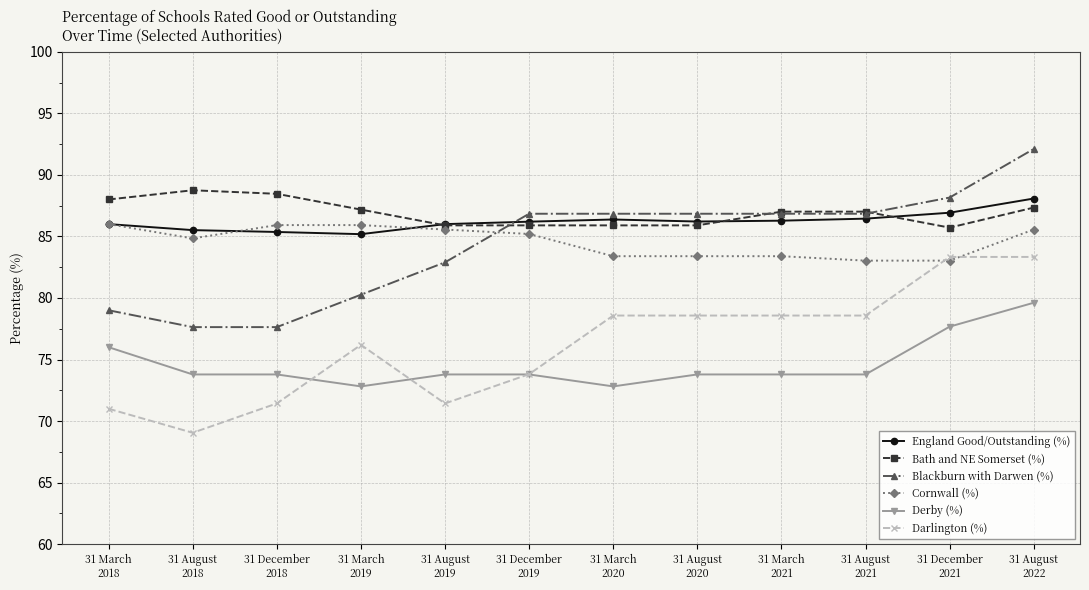

How many series are shown in this chart?

6